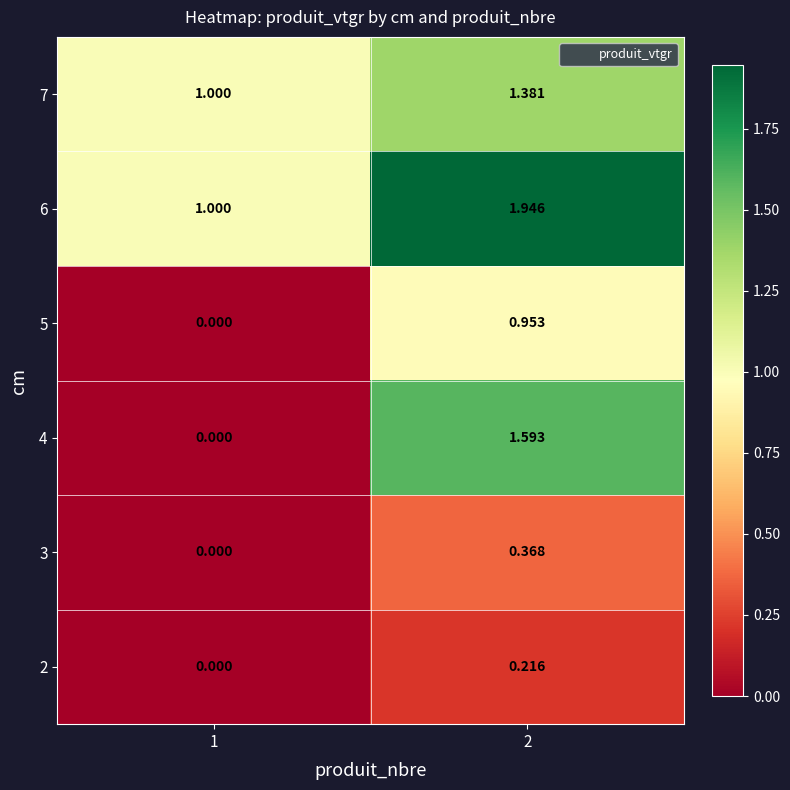

Is the value of 7 at 2 greater than the value of 3 at 1?

Yes